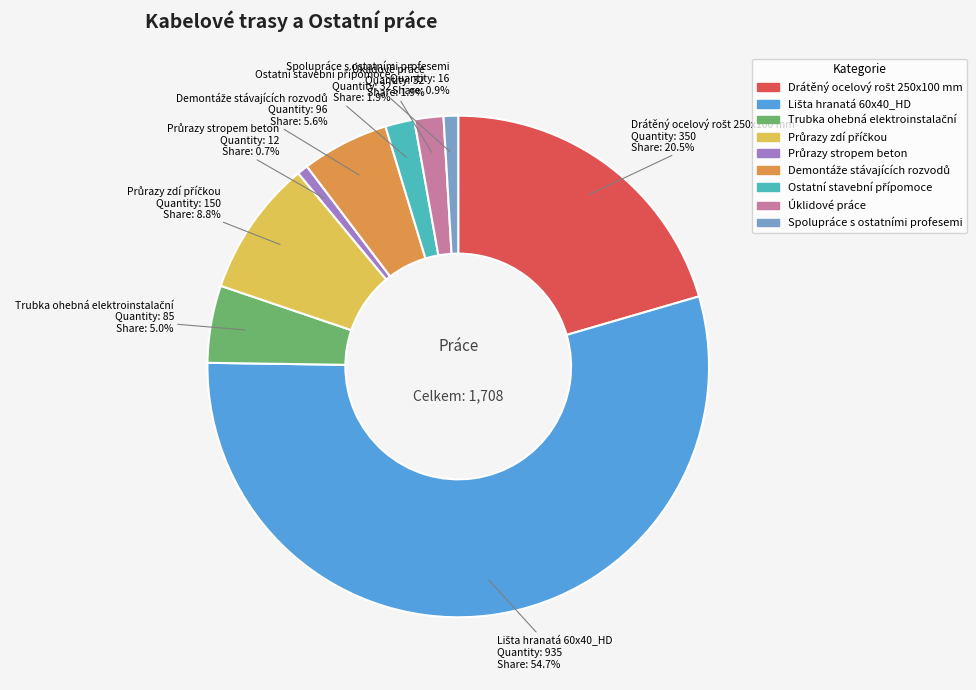

Does any single category account for the majority?

Yes